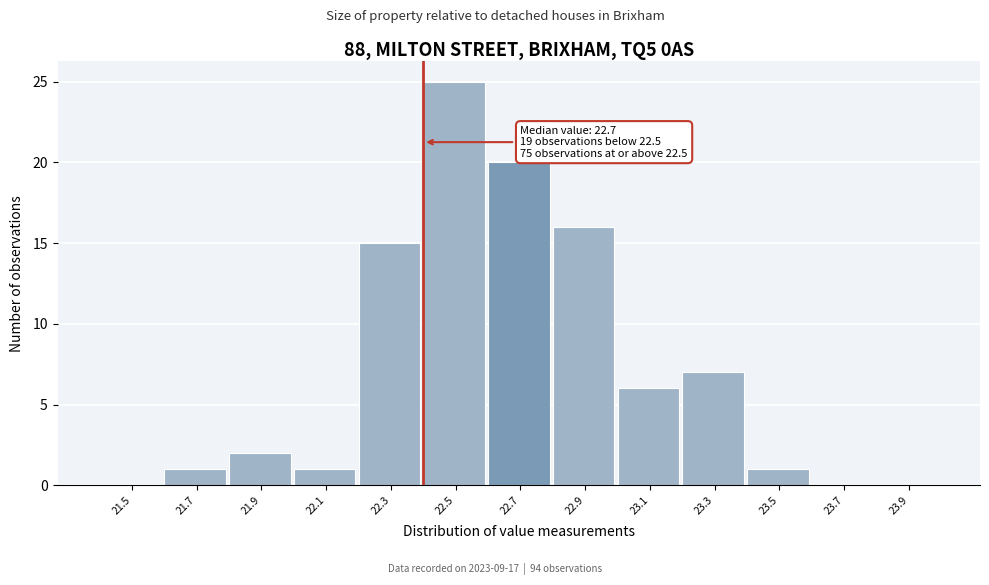

Reading left to right, transcribe all the data shown in this chart.

21.5=0	21.7=1	21.9=2	22.1=1	22.3=15	22.5=25	22.7=20	22.9=16	23.1=6	23.3=7	23.5=1	23.7=0	23.9=0